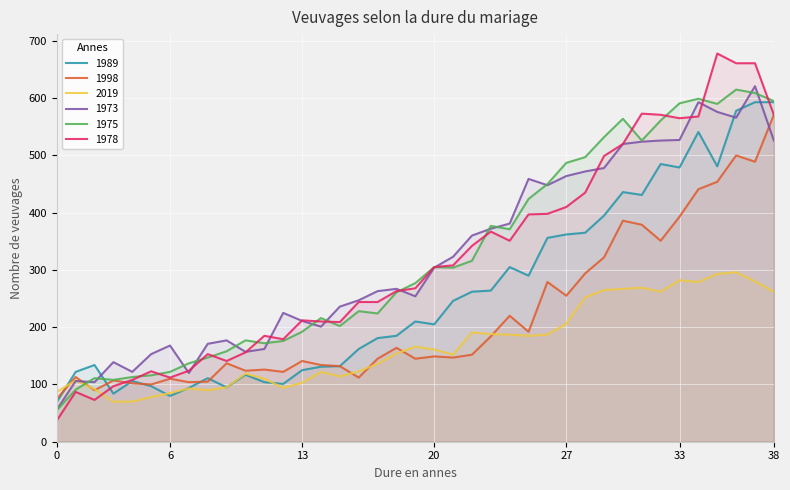

Which series changed the most between 9 and 11?

1978